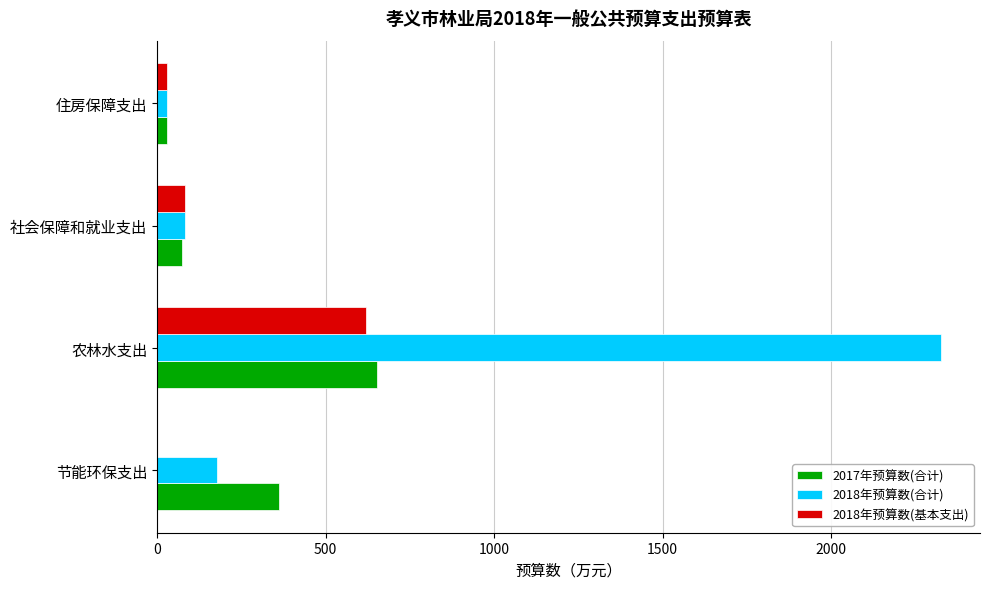

At which category is the sum across all series the highest?

农林水支出